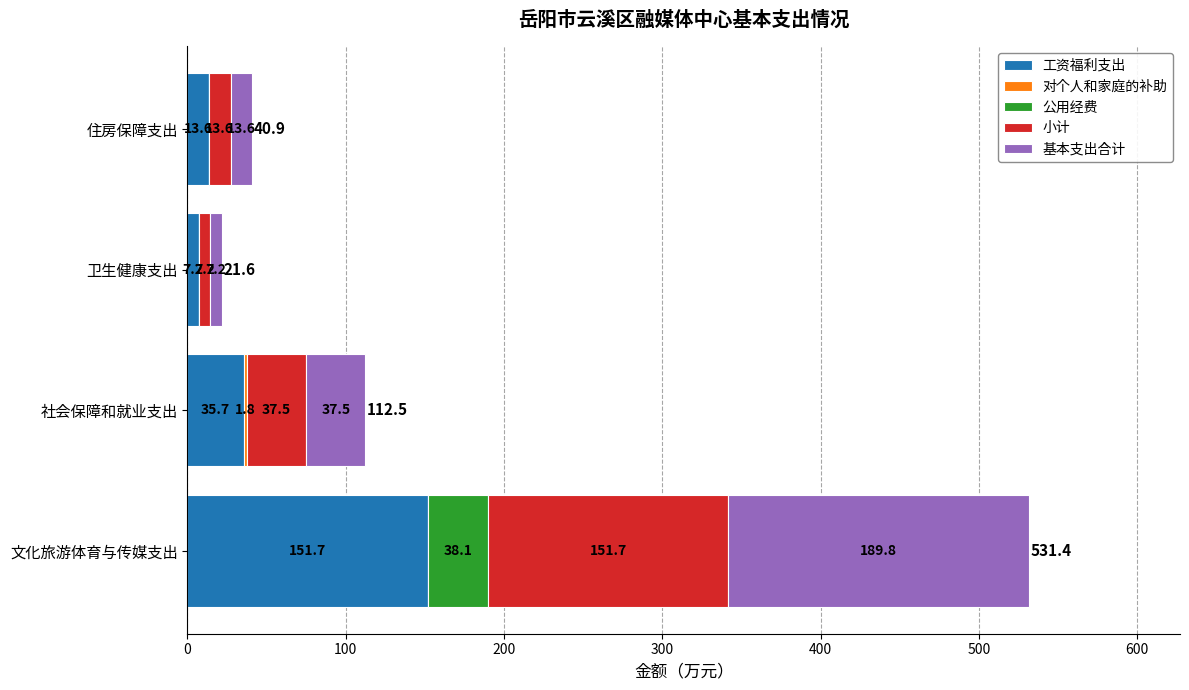

What value does the 工资福利支出 series have at 住房保障支出?

13.6